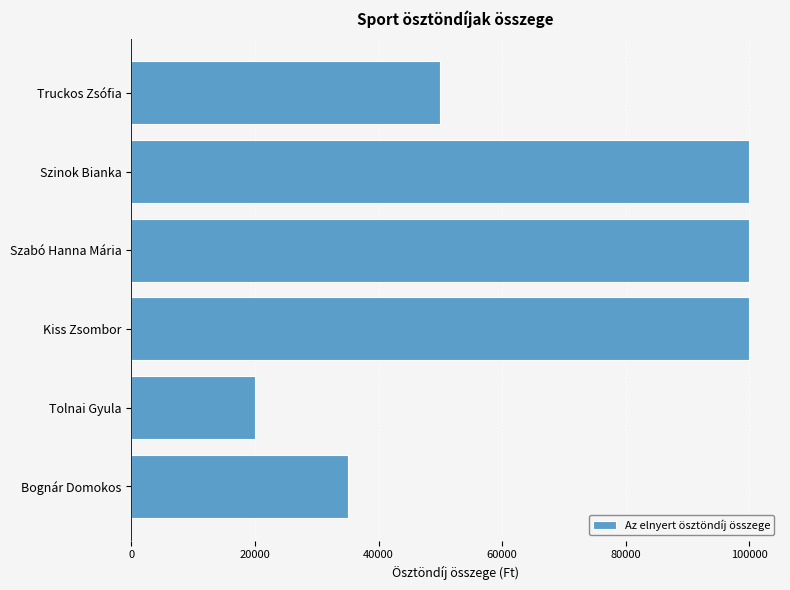

Where is the data nearest to the value 60000?

Truckos Zsófia